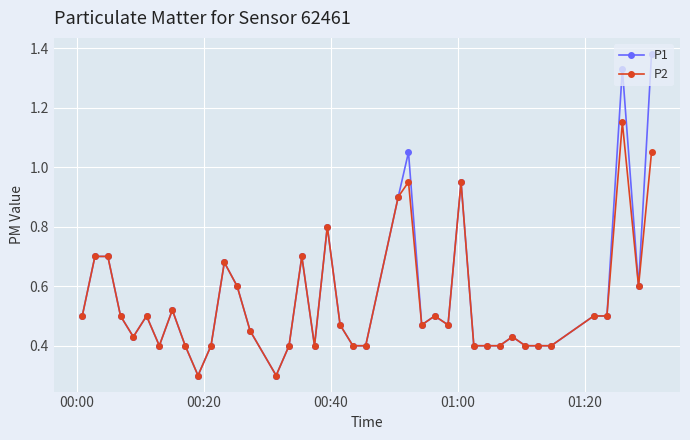

What are all the series names shown in the legend?

P1, P2